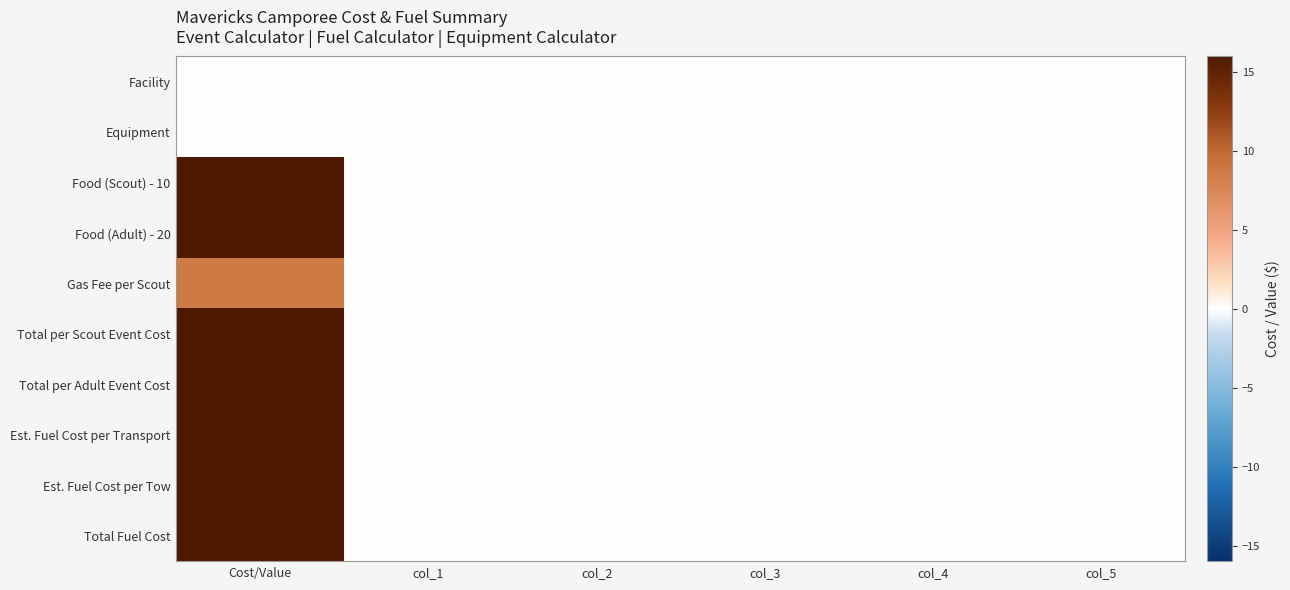

At how many categories does at least one series exceed 352?

1